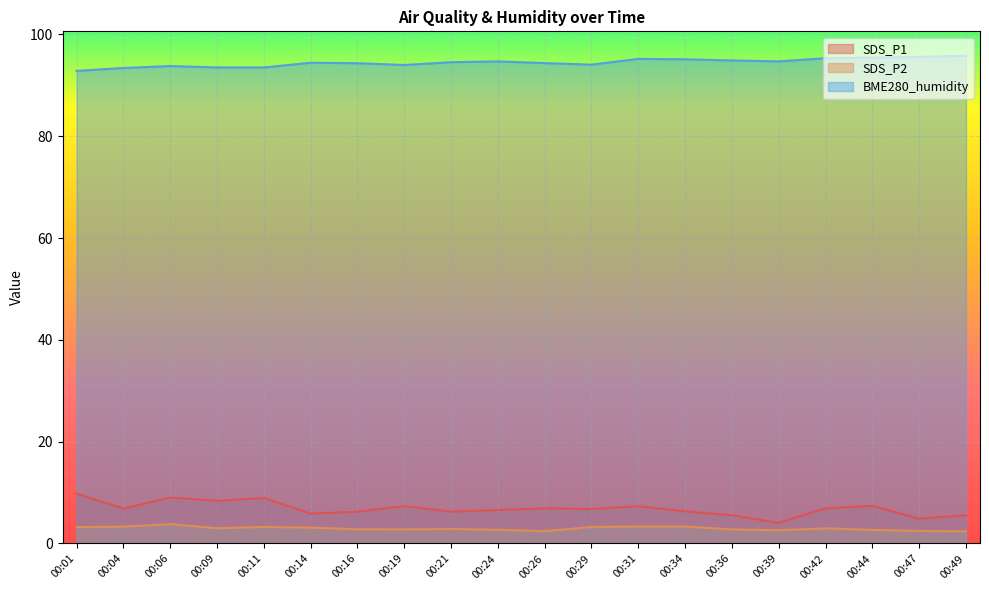

Is it true that BME280_humidity equals 94.4 at 00:14?

True